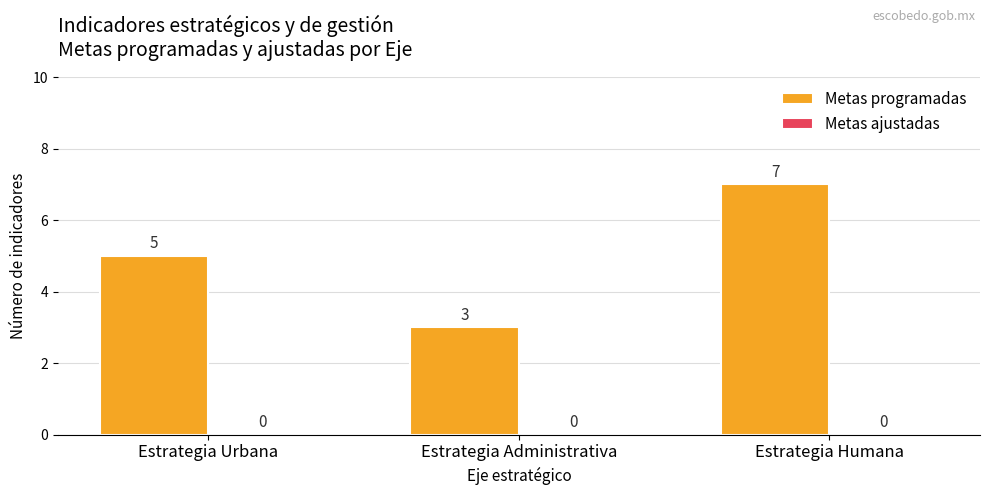

List the labels in order of value, smallest first.

Estrategia Administrativa, Estrategia Urbana, Estrategia Humana